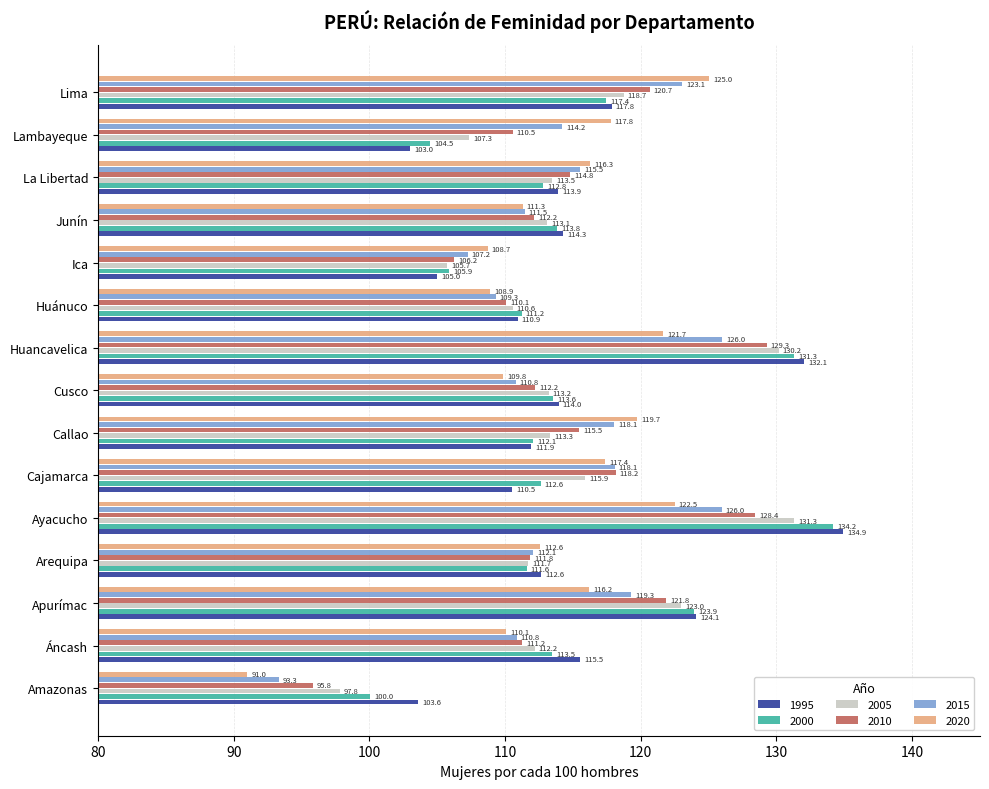

Between Áncash and Ica, which series saw the biggest shift?

1995